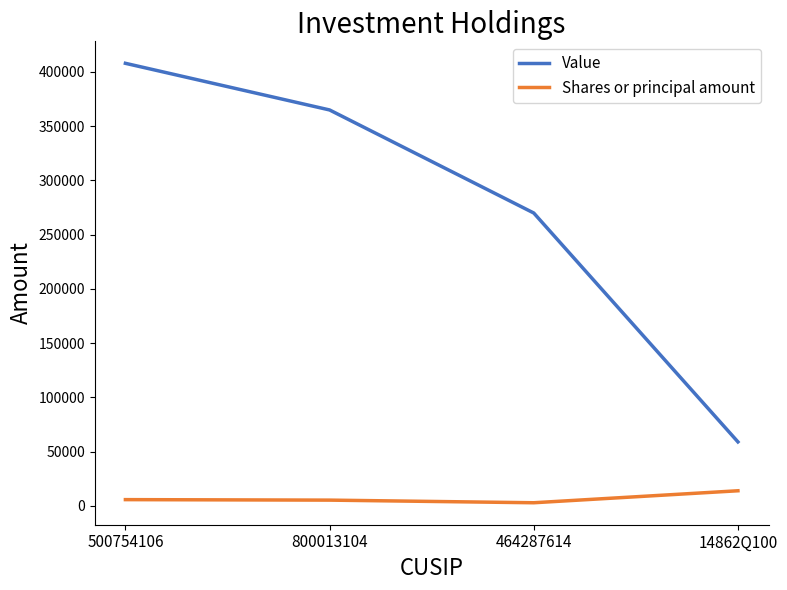

Between 464287614 and 14862Q100, which series saw the biggest shift?

Value